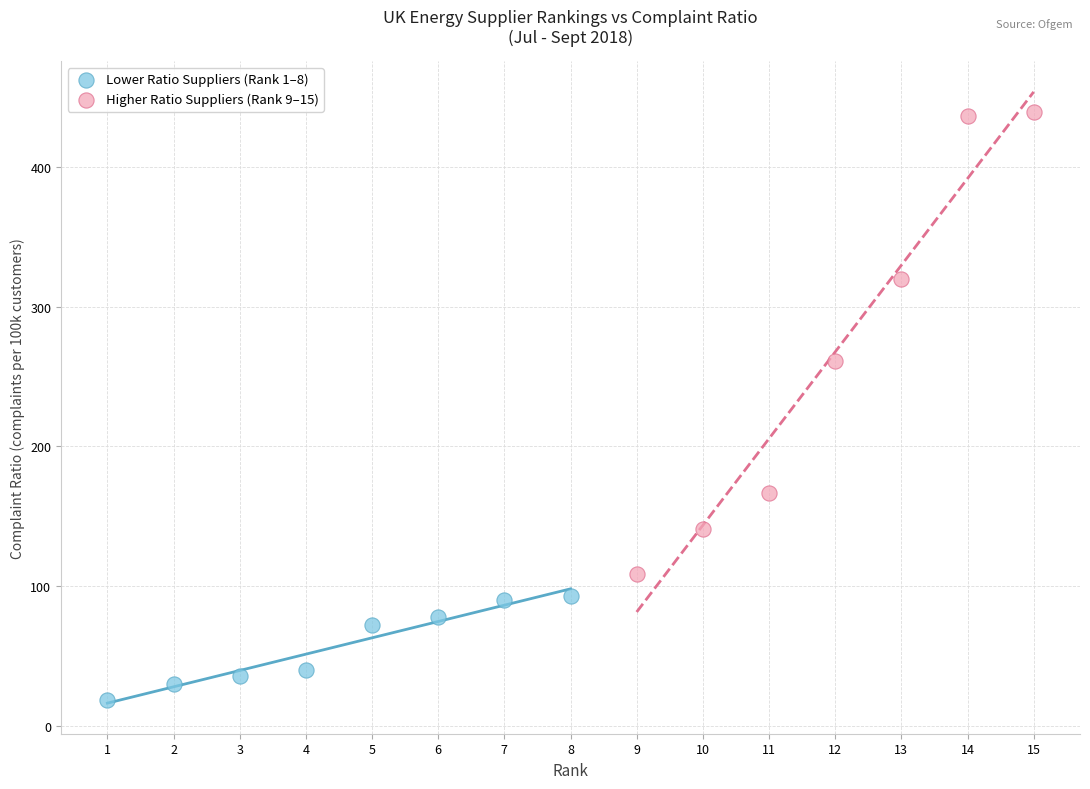

Which series reaches the minimum Y coordinate?

Lower Ratio Suppliers (Rank 1–8)